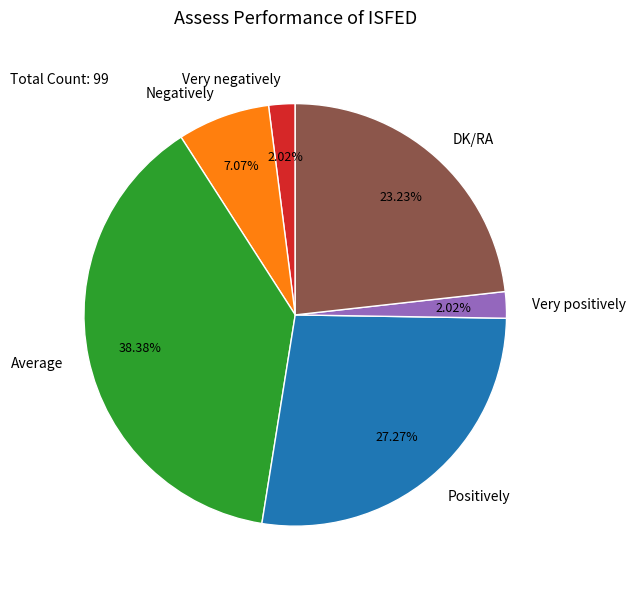

The Very negatively slice represents 16% of the pie. True or false?

False